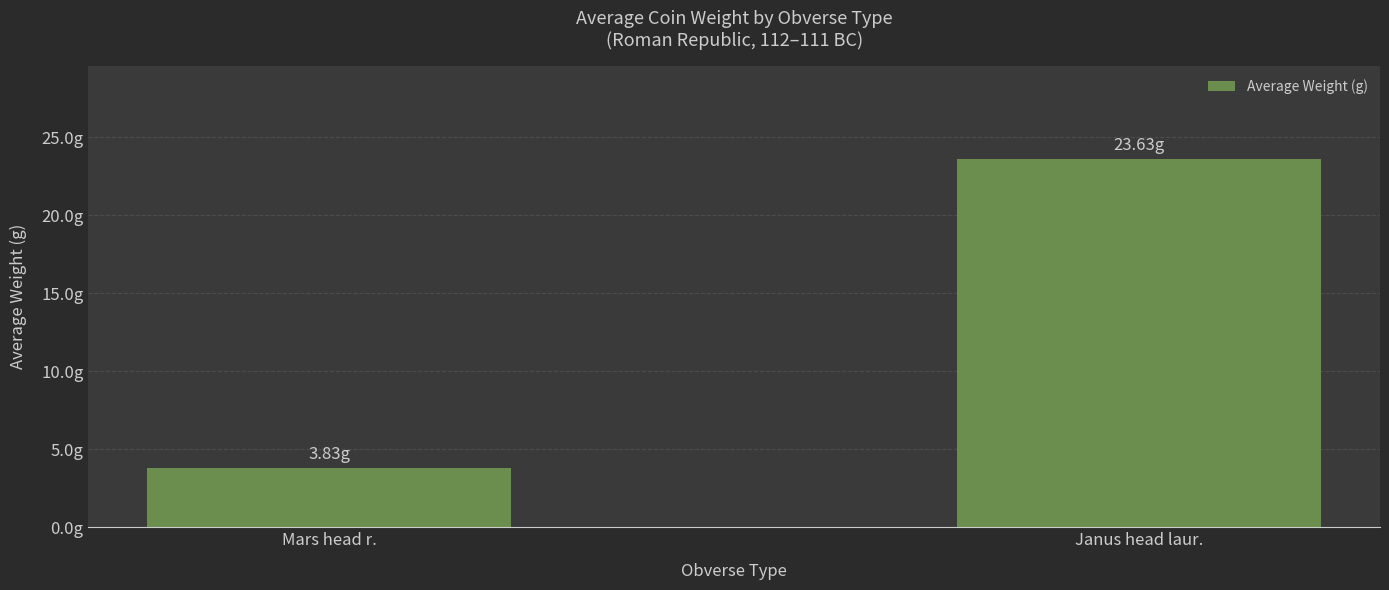

Where does the data first go above 23?

Janus head laur.